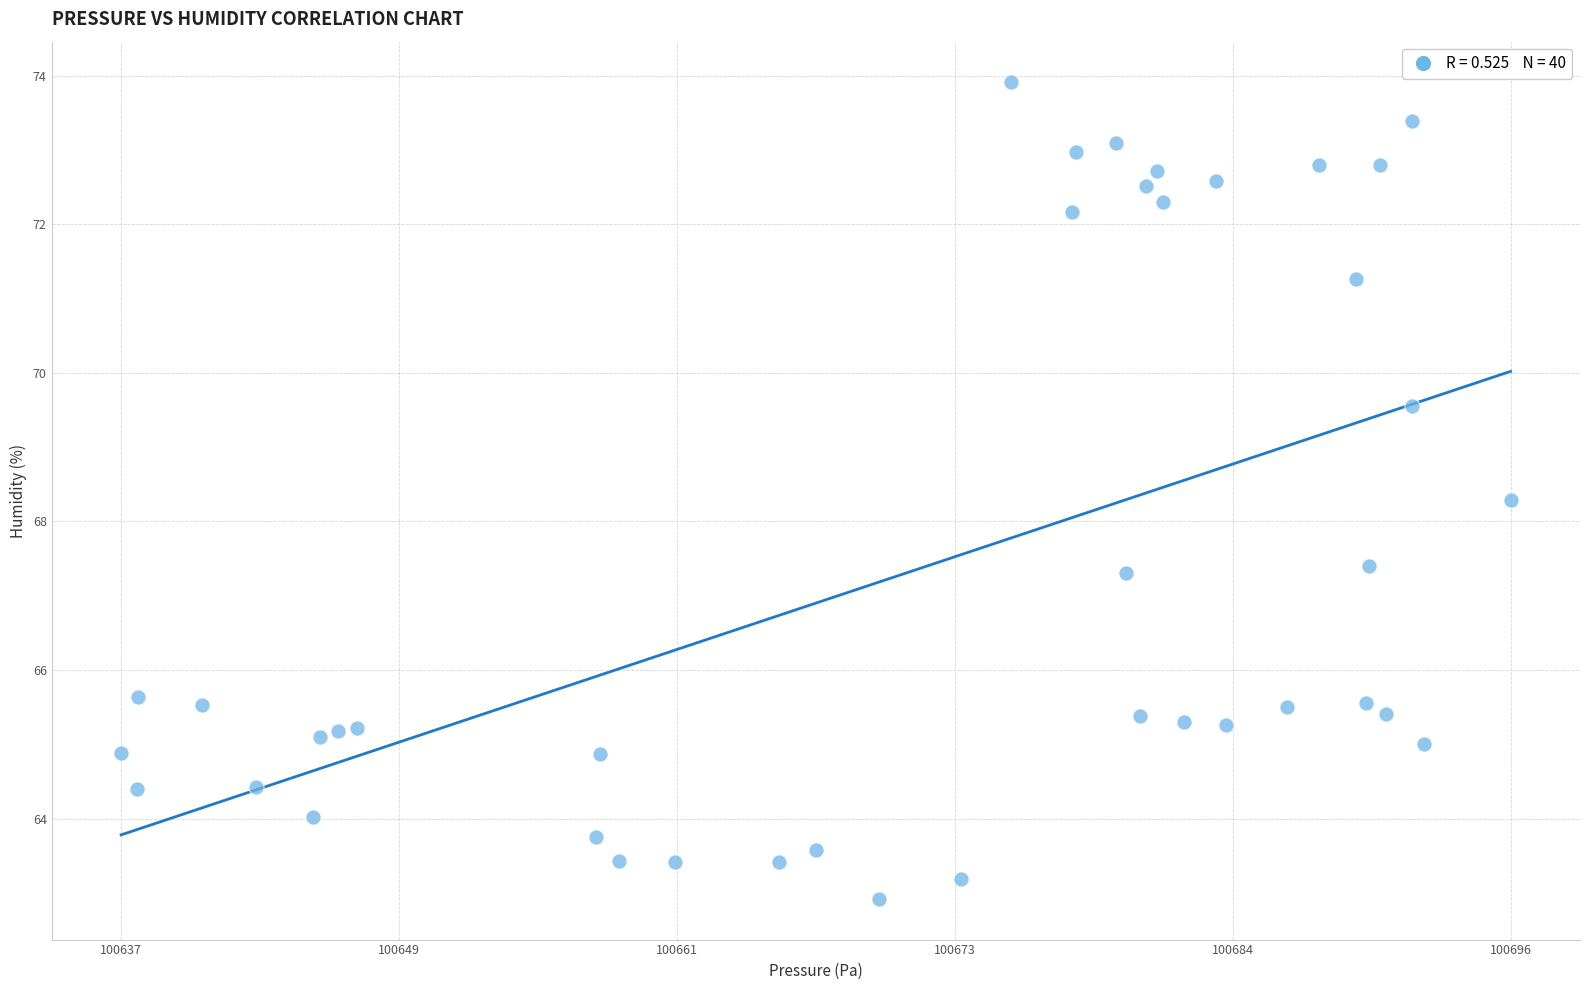

What Y value in the scatter plot is closest to 68?

68.3